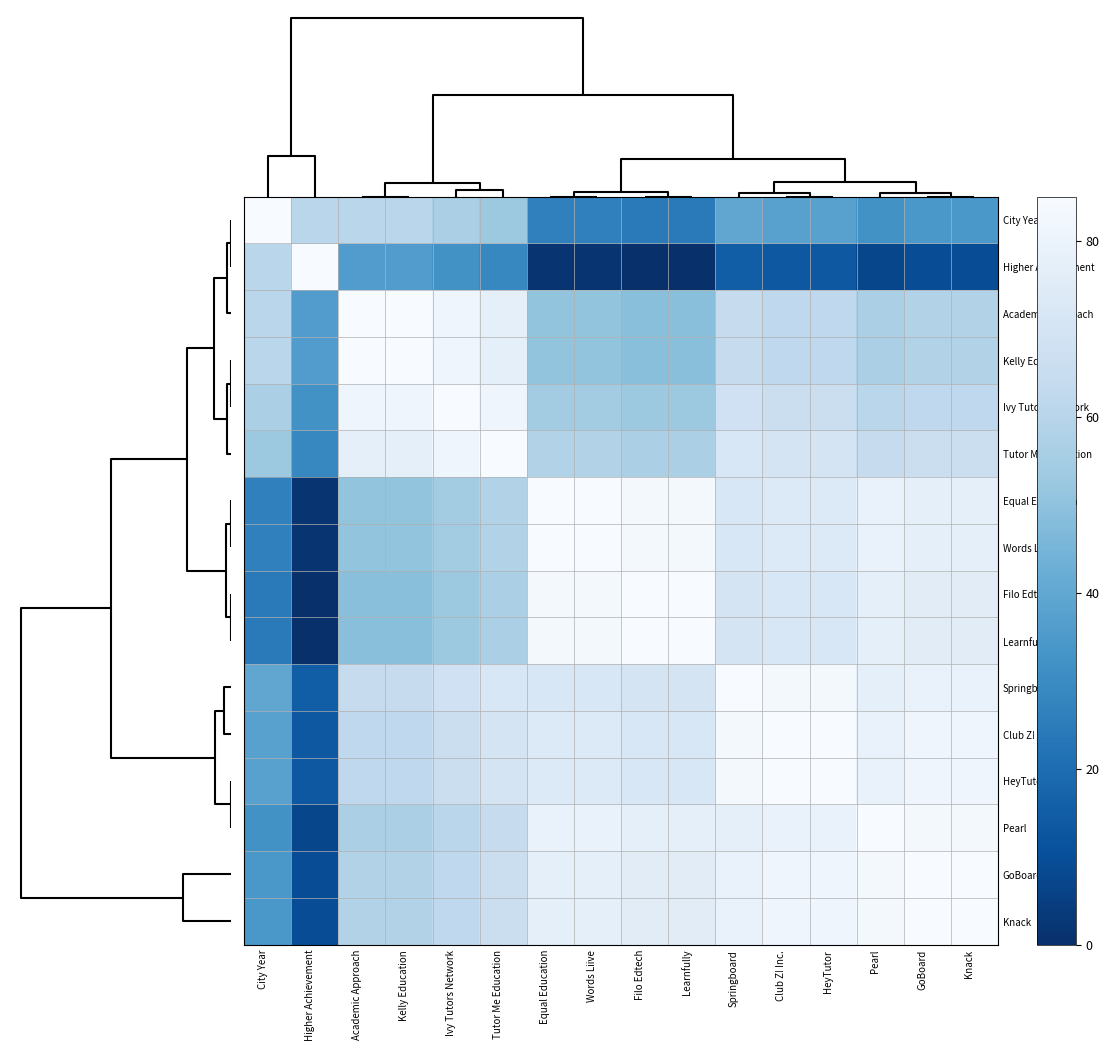

Reading left to right, what are all the values shown in this chart?

City Year: City Year=85.0	Higher Achievement=60.4	Academic Approach=60.4	Kelly Education=60.4	Ivy Tutors Network=56.7	Tutor Me Education=52.9	Equal Education=26.4	Words Liive=26.4	Filo Edtech=24.6	Learnfully=24.6	Springboard=39.7	Club Z! Inc.=37.8	HeyTutor=37.8	Pearl=32.1	GoBoard=34.0	Knack=34.0
Higher Achievement: City Year=60.4	Higher Achievement=85.0	Academic Approach=35.9	Kelly Education=35.9	Ivy Tutors Network=32.1	Tutor Me Education=28.3	Equal Education=1.9	Words Liive=1.9	Filo Edtech=0.0	Learnfully=0.0	Springboard=15.1	Club Z! Inc.=13.2	HeyTutor=13.2	Pearl=7.6	GoBoard=9.4	Knack=9.4
Academic Approach: City Year=60.4	Higher Achievement=35.9	Academic Approach=85.0	Kelly Education=85.0	Ivy Tutors Network=81.2	Tutor Me Education=77.4	Equal Education=51.0	Words Liive=51.0	Filo Edtech=49.1	Learnfully=49.1	Springboard=64.2	Club Z! Inc.=62.3	HeyTutor=62.3	Pearl=56.7	GoBoard=58.6	Knack=58.6
Kelly Education: City Year=60.4	Higher Achievement=35.9	Academic Approach=85.0	Kelly Education=85.0	Ivy Tutors Network=81.2	Tutor Me Education=77.4	Equal Education=51.0	Words Liive=51.0	Filo Edtech=49.1	Learnfully=49.1	Springboard=64.2	Club Z! Inc.=62.3	HeyTutor=62.3	Pearl=56.7	GoBoard=58.6	Knack=58.6
Ivy Tutors Network: City Year=56.7	Higher Achievement=32.1	Academic Approach=81.2	Kelly Education=81.2	Ivy Tutors Network=85.0	Tutor Me Education=81.2	Equal Education=54.8	Words Liive=54.8	Filo Edtech=52.9	Learnfully=52.9	Springboard=68.0	Club Z! Inc.=66.1	HeyTutor=66.1	Pearl=60.4	GoBoard=62.3	Knack=62.3
Tutor Me Education: City Year=52.9	Higher Achievement=28.3	Academic Approach=77.4	Kelly Education=77.4	Ivy Tutors Network=81.2	Tutor Me Education=85.0	Equal Education=58.6	Words Liive=58.6	Filo Edtech=56.7	Learnfully=56.7	Springboard=71.8	Club Z! Inc.=69.9	HeyTutor=69.9	Pearl=64.2	GoBoard=66.1	Knack=66.1
Equal Education: City Year=26.4	Higher Achievement=1.9	Academic Approach=51.0	Kelly Education=51.0	Ivy Tutors Network=54.8	Tutor Me Education=58.6	Equal Education=85.0	Words Liive=85.0	Filo Edtech=83.1	Learnfully=83.1	Springboard=71.8	Club Z! Inc.=73.7	HeyTutor=73.7	Pearl=79.3	GoBoard=77.4	Knack=77.4
Words Liive: City Year=26.4	Higher Achievement=1.9	Academic Approach=51.0	Kelly Education=51.0	Ivy Tutors Network=54.8	Tutor Me Education=58.6	Equal Education=85.0	Words Liive=85.0	Filo Edtech=83.1	Learnfully=83.1	Springboard=71.8	Club Z! Inc.=73.7	HeyTutor=73.7	Pearl=79.3	GoBoard=77.4	Knack=77.4
Filo Edtech: City Year=24.6	Higher Achievement=0.0	Academic Approach=49.1	Kelly Education=49.1	Ivy Tutors Network=52.9	Tutor Me Education=56.7	Equal Education=83.1	Words Liive=83.1	Filo Edtech=85.0	Learnfully=85.0	Springboard=69.9	Club Z! Inc.=71.8	HeyTutor=71.8	Pearl=77.4	GoBoard=75.6	Knack=75.6
Learnfully: City Year=24.6	Higher Achievement=0.0	Academic Approach=49.1	Kelly Education=49.1	Ivy Tutors Network=52.9	Tutor Me Education=56.7	Equal Education=83.1	Words Liive=83.1	Filo Edtech=85.0	Learnfully=85.0	Springboard=69.9	Club Z! Inc.=71.8	HeyTutor=71.8	Pearl=77.4	GoBoard=75.6	Knack=75.6
Springboard: City Year=39.7	Higher Achievement=15.1	Academic Approach=64.2	Kelly Education=64.2	Ivy Tutors Network=68.0	Tutor Me Education=71.8	Equal Education=71.8	Words Liive=71.8	Filo Edtech=69.9	Learnfully=69.9	Springboard=85.0	Club Z! Inc.=83.1	HeyTutor=83.1	Pearl=77.4	GoBoard=79.3	Knack=79.3
Club Z! Inc.: City Year=37.8	Higher Achievement=13.2	Academic Approach=62.3	Kelly Education=62.3	Ivy Tutors Network=66.1	Tutor Me Education=69.9	Equal Education=73.7	Words Liive=73.7	Filo Edtech=71.8	Learnfully=71.8	Springboard=83.1	Club Z! Inc.=85.0	HeyTutor=85.0	Pearl=79.3	GoBoard=81.2	Knack=81.2
HeyTutor: City Year=37.8	Higher Achievement=13.2	Academic Approach=62.3	Kelly Education=62.3	Ivy Tutors Network=66.1	Tutor Me Education=69.9	Equal Education=73.7	Words Liive=73.7	Filo Edtech=71.8	Learnfully=71.8	Springboard=83.1	Club Z! Inc.=85.0	HeyTutor=85.0	Pearl=79.3	GoBoard=81.2	Knack=81.2
Pearl: City Year=32.1	Higher Achievement=7.6	Academic Approach=56.7	Kelly Education=56.7	Ivy Tutors Network=60.4	Tutor Me Education=64.2	Equal Education=79.3	Words Liive=79.3	Filo Edtech=77.4	Learnfully=77.4	Springboard=77.4	Club Z! Inc.=79.3	HeyTutor=79.3	Pearl=85.0	GoBoard=83.1	Knack=83.1
GoBoard: City Year=34.0	Higher Achievement=9.4	Academic Approach=58.6	Kelly Education=58.6	Ivy Tutors Network=62.3	Tutor Me Education=66.1	Equal Education=77.4	Words Liive=77.4	Filo Edtech=75.6	Learnfully=75.6	Springboard=79.3	Club Z! Inc.=81.2	HeyTutor=81.2	Pearl=83.1	GoBoard=85.0	Knack=85.0
Knack: City Year=34.0	Higher Achievement=9.4	Academic Approach=58.6	Kelly Education=58.6	Ivy Tutors Network=62.3	Tutor Me Education=66.1	Equal Education=77.4	Words Liive=77.4	Filo Edtech=75.6	Learnfully=75.6	Springboard=79.3	Club Z! Inc.=81.2	HeyTutor=81.2	Pearl=83.1	GoBoard=85.0	Knack=85.0